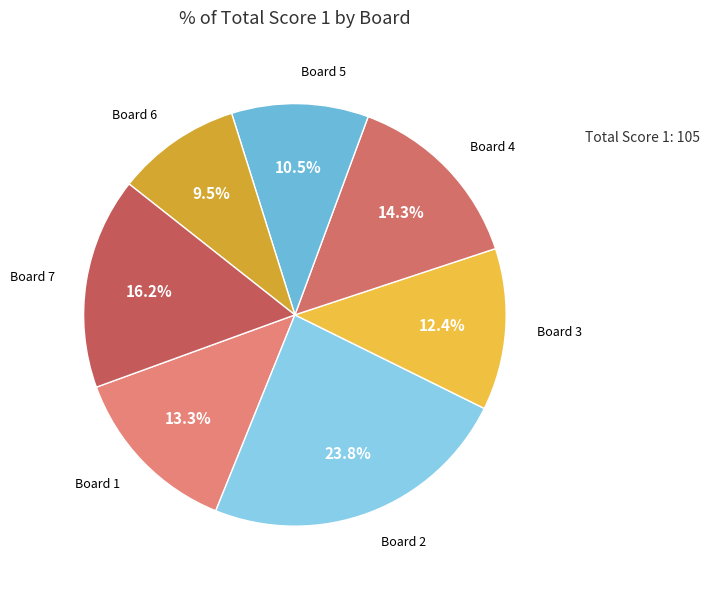

Which category has the smallest portion of the pie?

Board 6